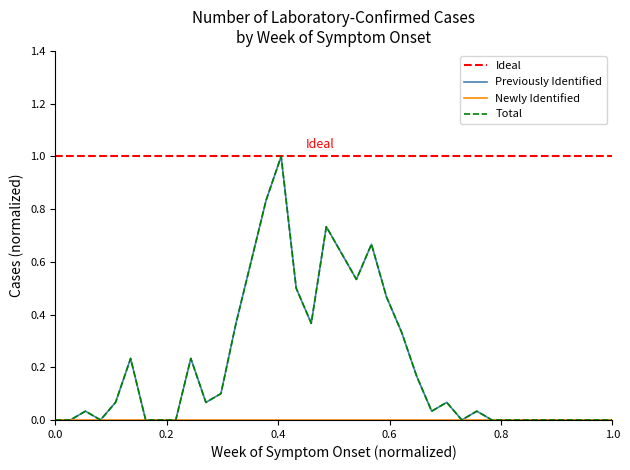

List the series in order of their peak value, highest first.

Previously Identified, Total